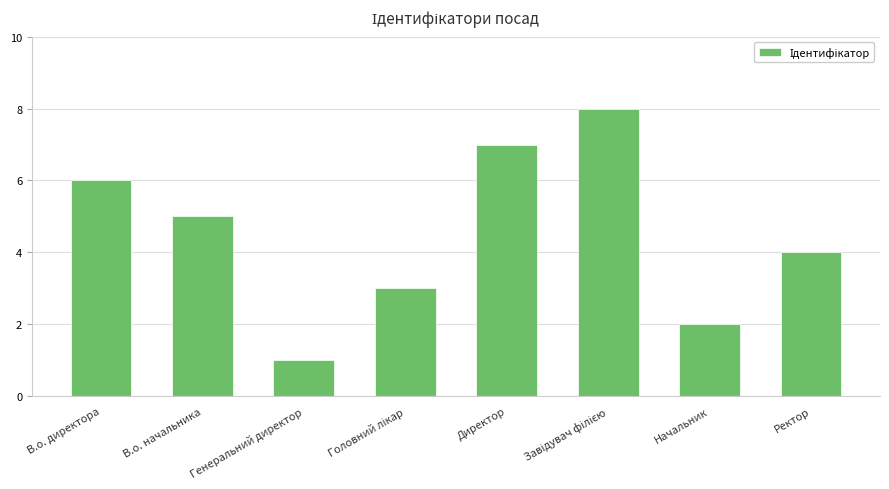

What position from the right is Генеральний директор?

6